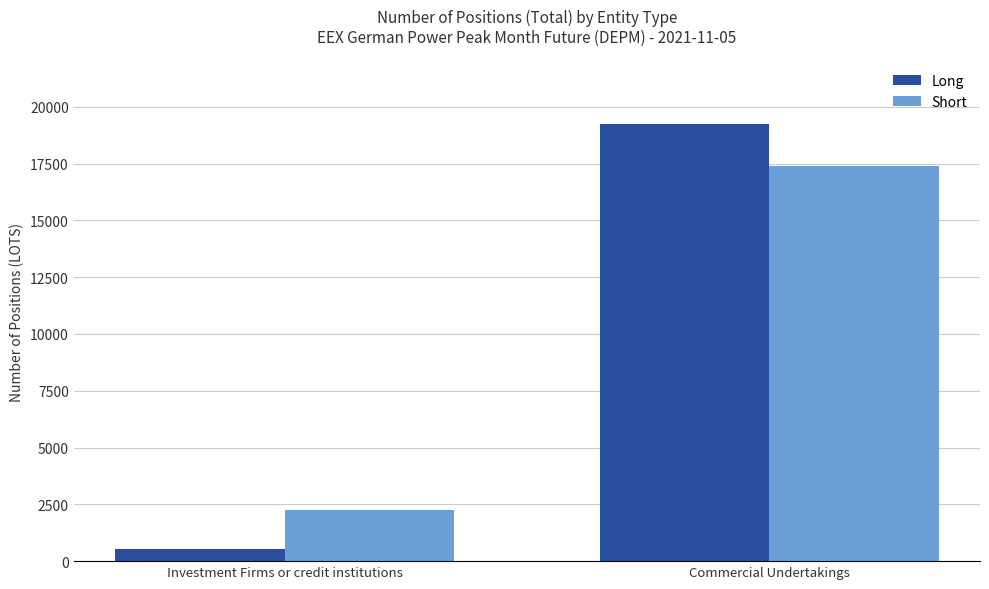

Reading left to right, list all the values displayed in this chart.

Long: 523	19227
Short: 2256	17375